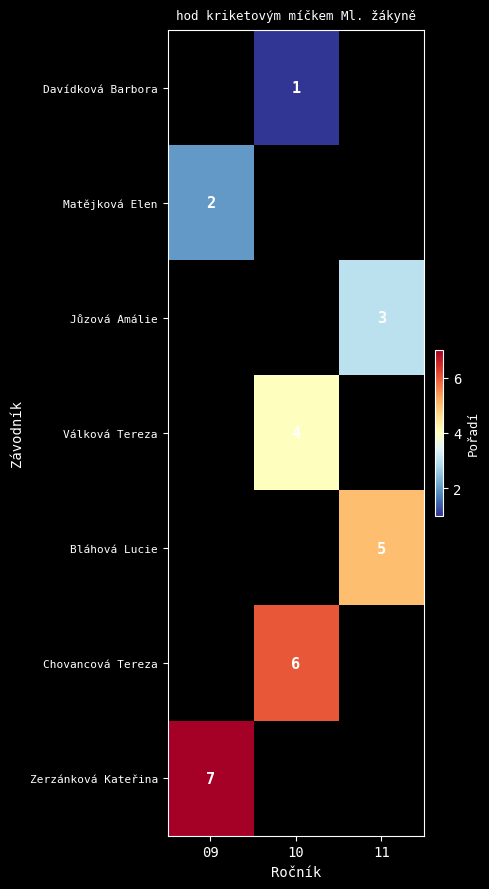

The value of Chovancová Tereza at 10 is 11. True or false?

False